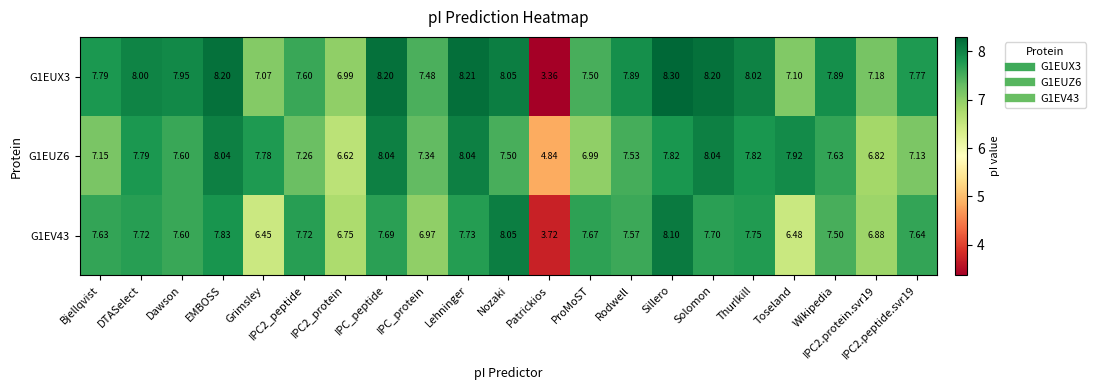

At which category does the chart reach its minimum across all series?

Patrickios